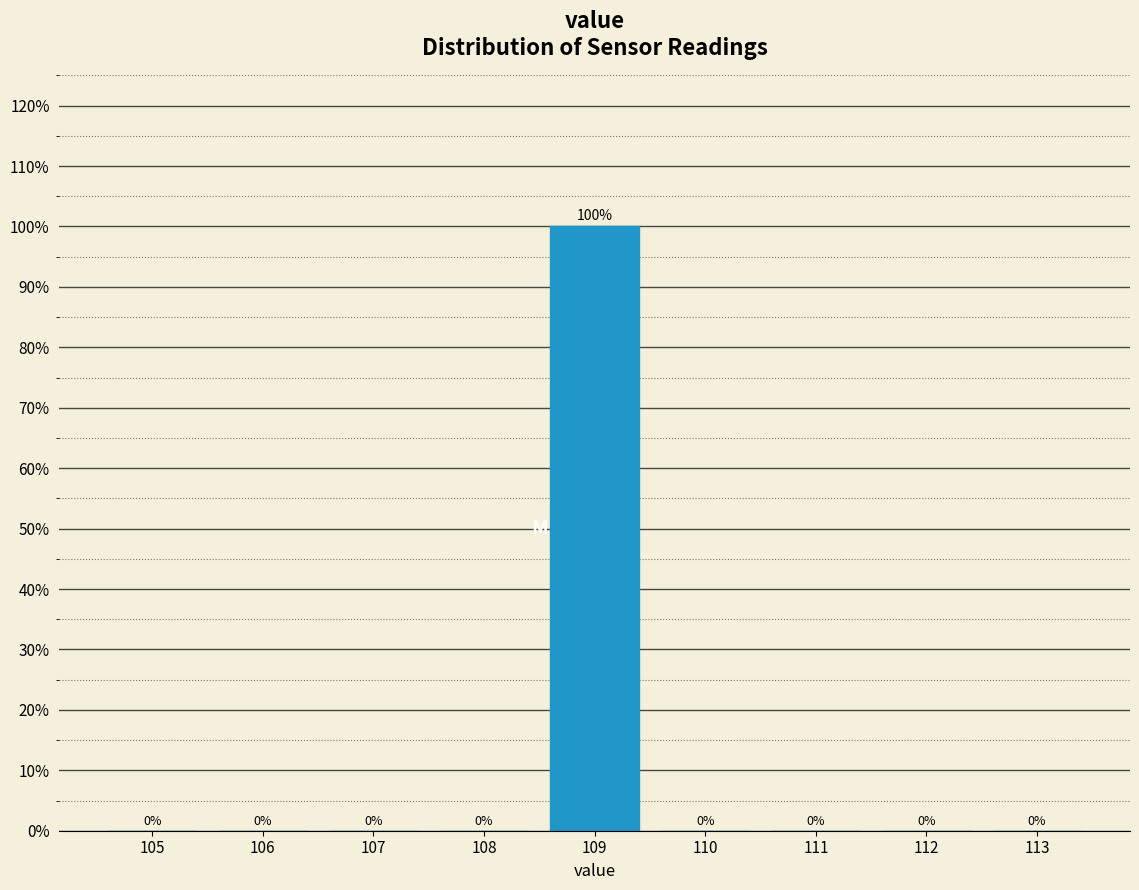

Reading left to right, what are all the values shown in this chart?

105=0	106=0	107=0	108=0	109=100	110=0	111=0	112=0	113=0